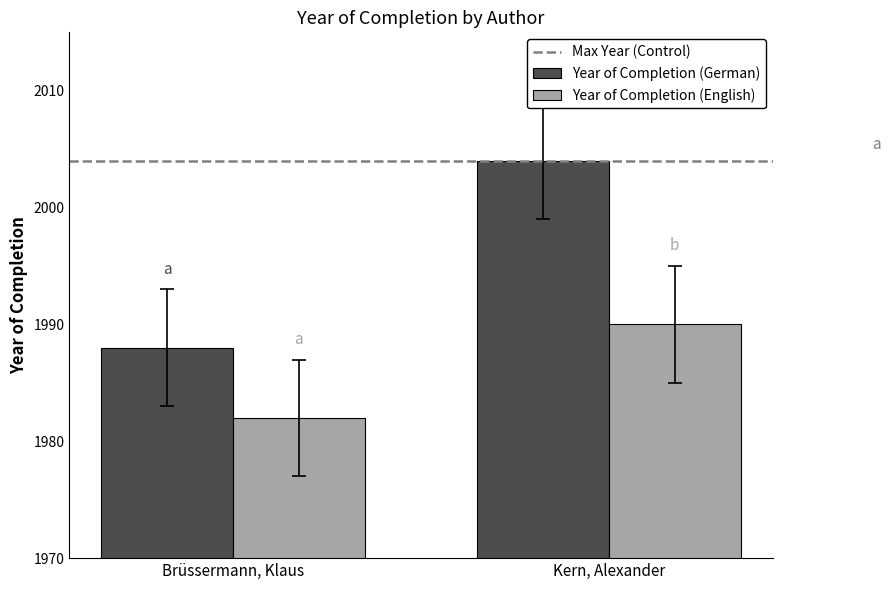

Which category has the highest value in the Year of Completion (German) series?

Kern, Alexander